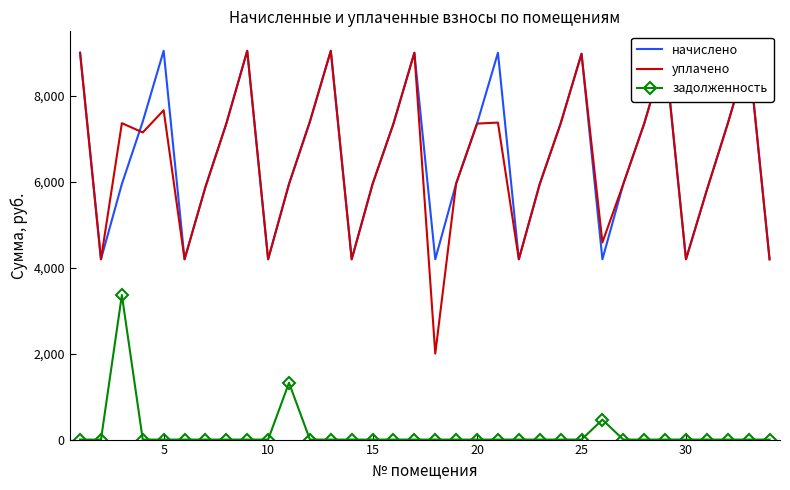

Which series has the widest spread of values?

уплачено